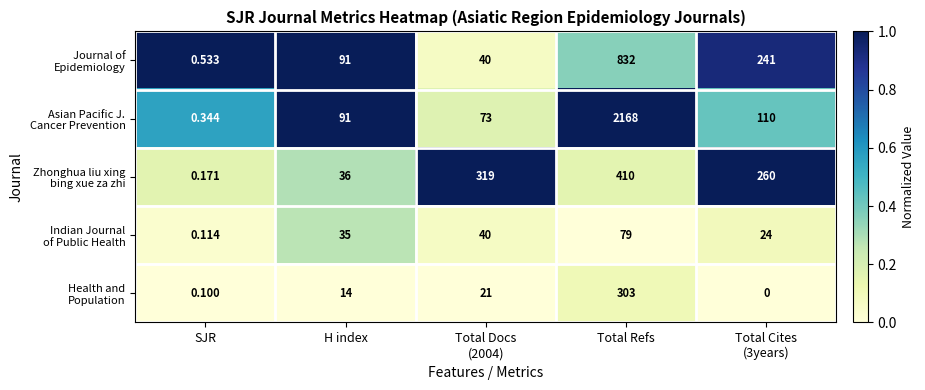

At which category is the sum across all series the highest?

Total Refs